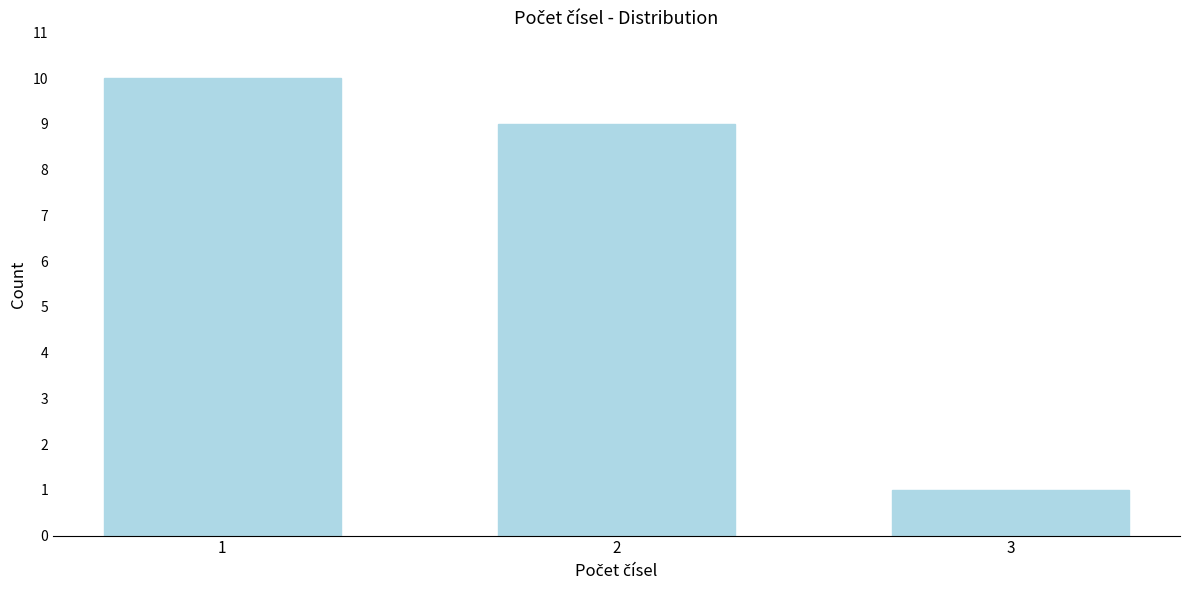

Reading left to right, list all the values displayed in this chart.

10	9	1